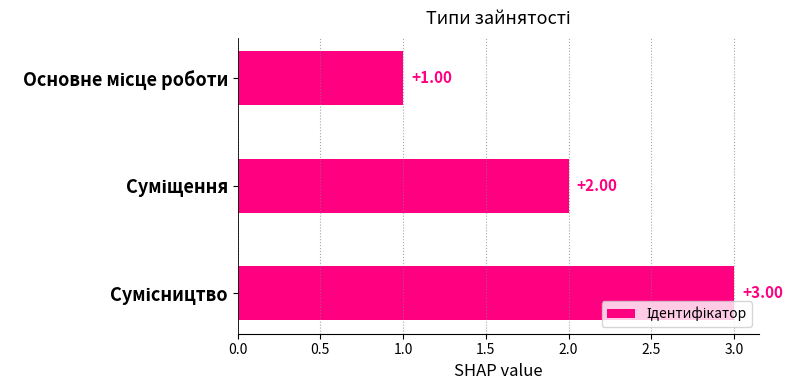

What is the average value?

2